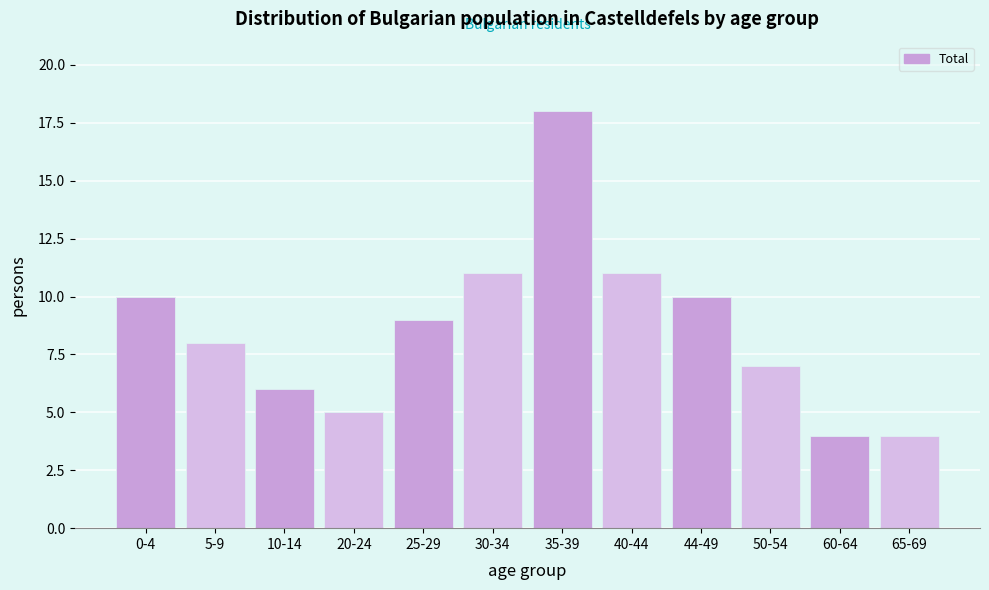

Reading left to right, what are all the values shown in this chart?

10	8	6	5	9	11	18	11	10	7	4	4